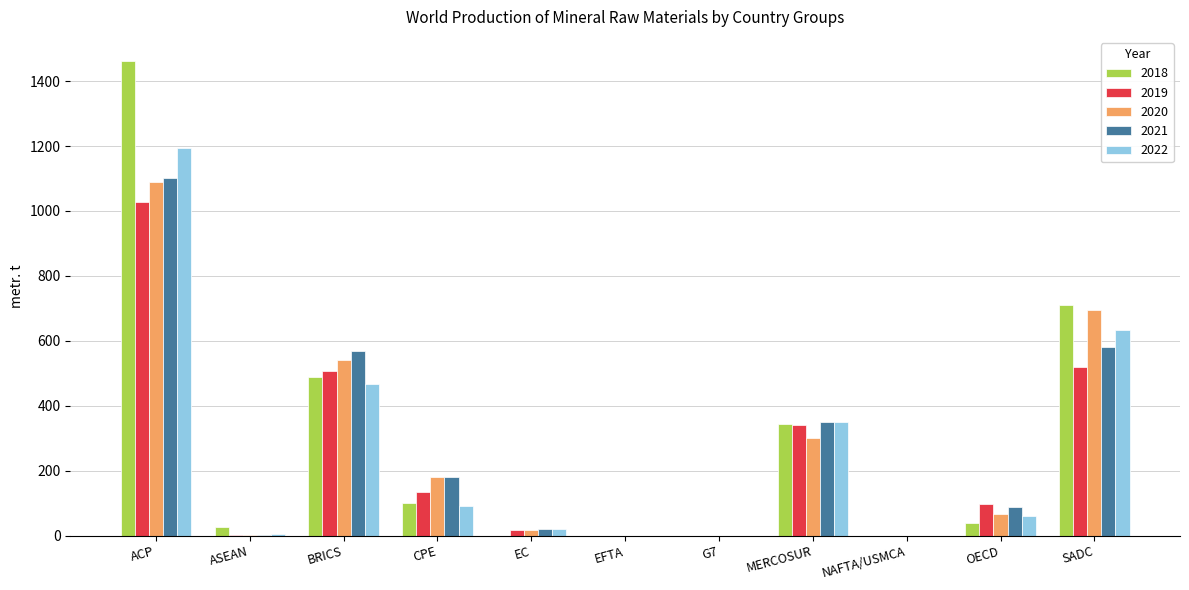

At which category is the sum across all series the highest?

ACP